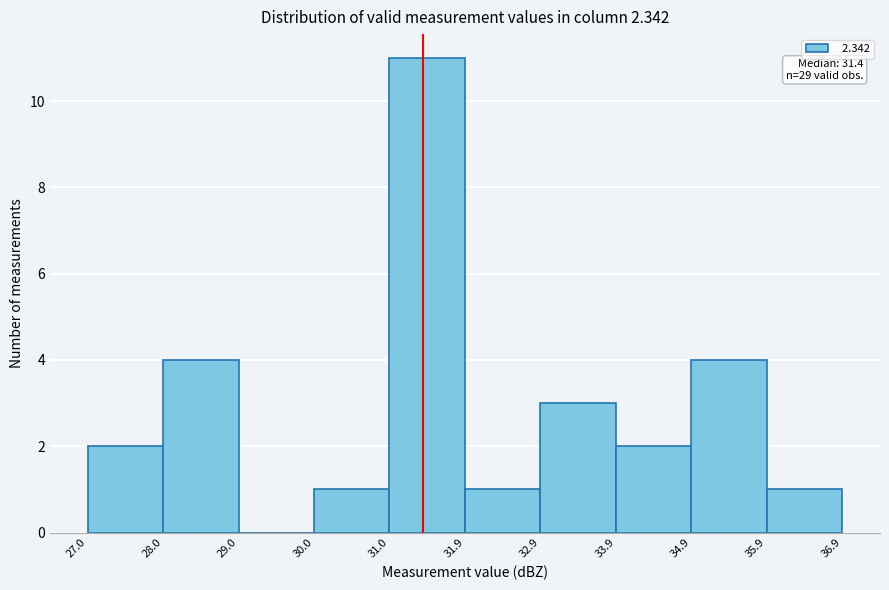

Over which range of the x-axis is the bar tallest?

31.0 to 31.9